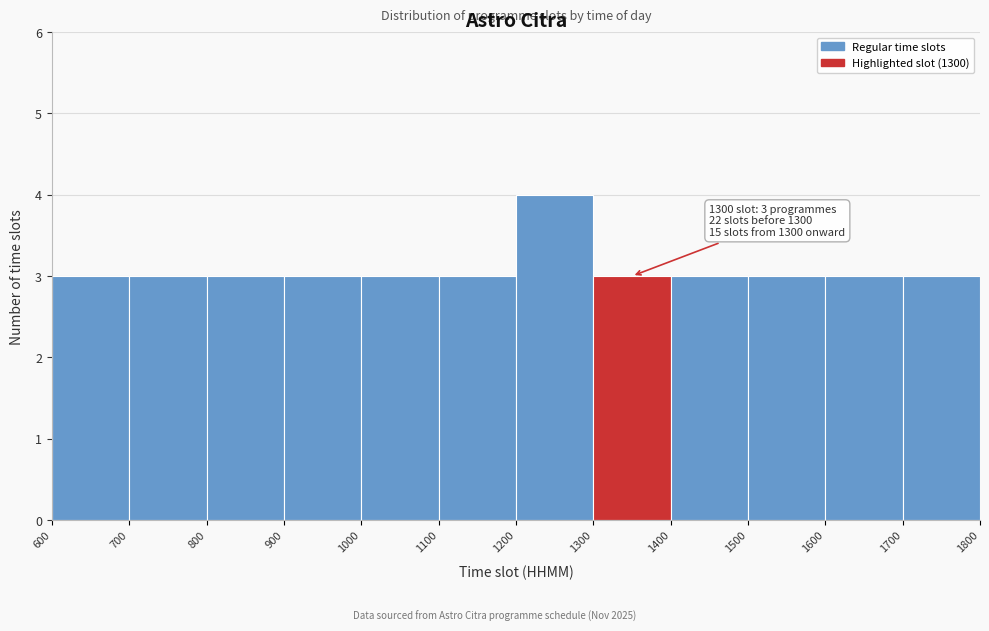

Over which range of the x-axis is the bar tallest?

1200 to 1300